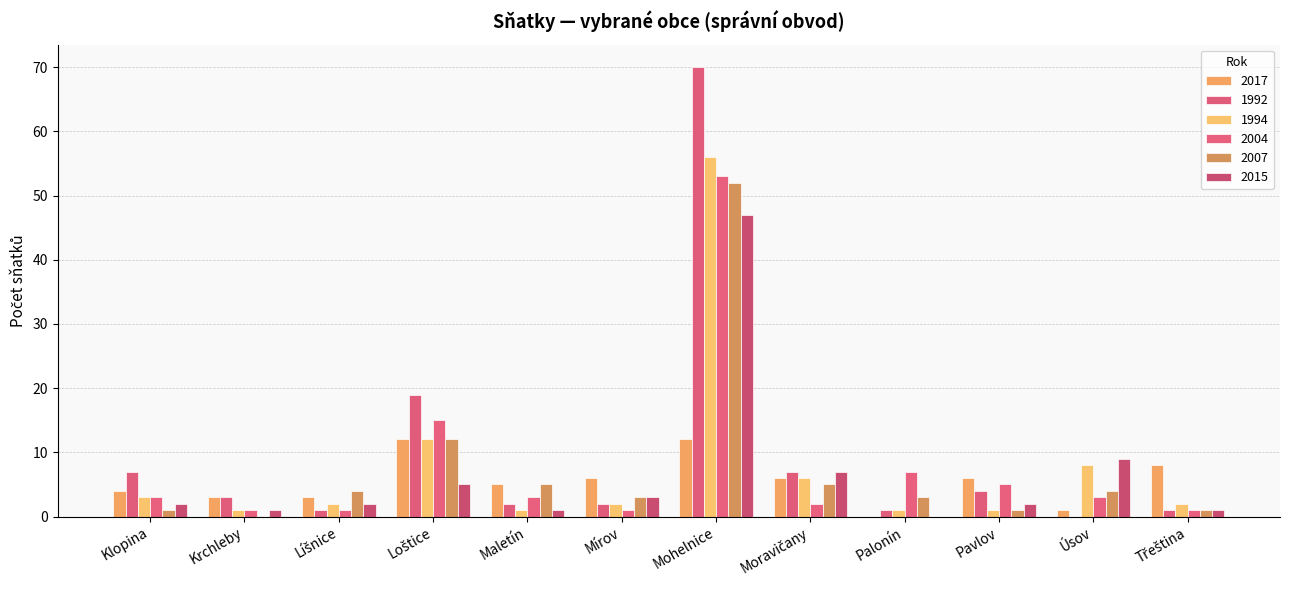

What value does the 2017 series have at Klopina?

4